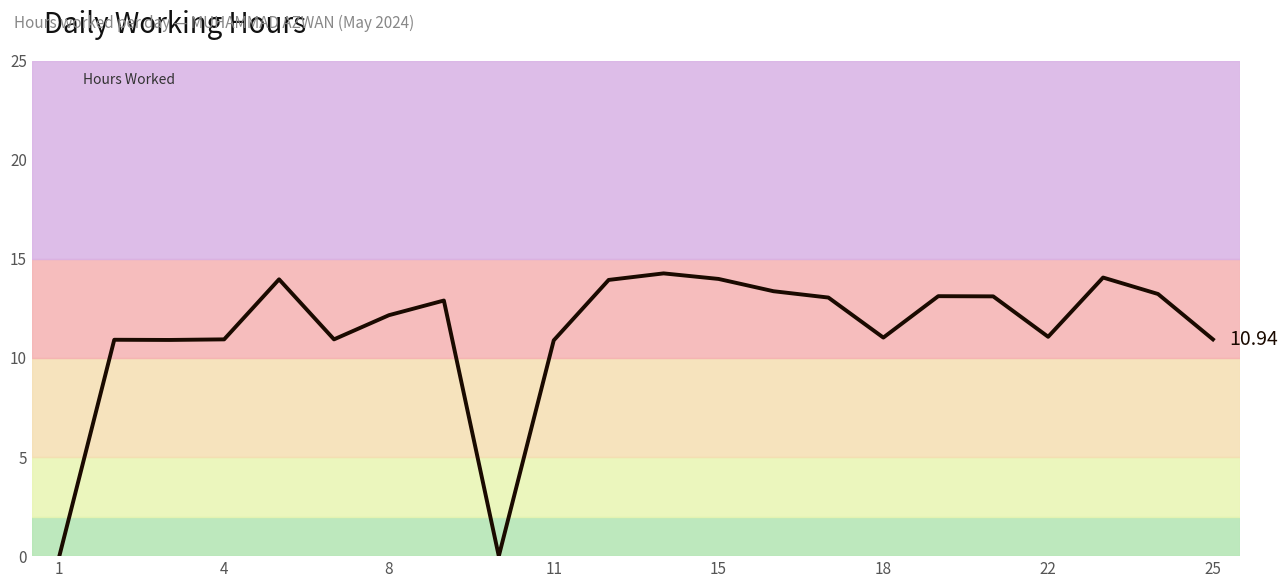

What is the difference between the maximum and minimum values?

14.3